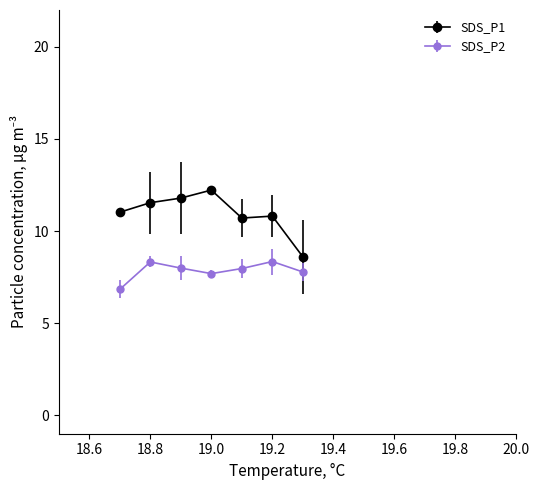

Rank the series by their maximum value, from highest to lowest.

SDS_P1, SDS_P2